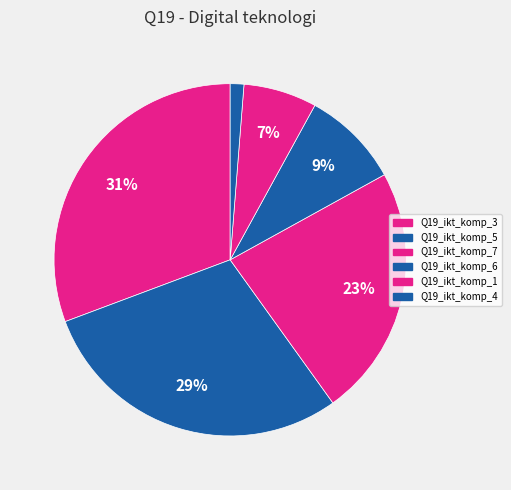

Approximately how many times larger is the value at Q19_ikt_komp_6 compared to Q19_ikt_komp_4?

7.2